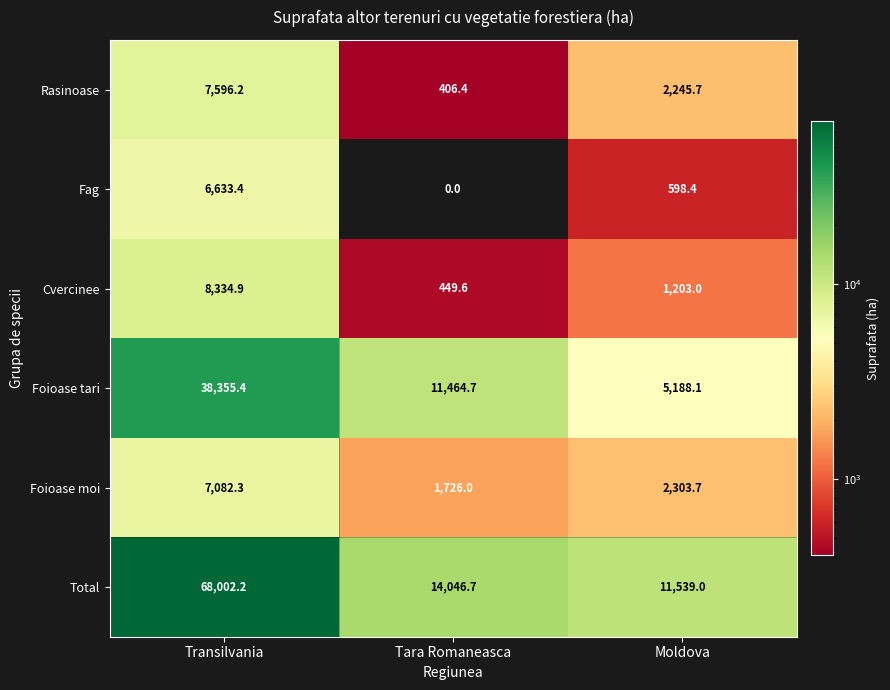

Which series has the largest total across all categories?

Total